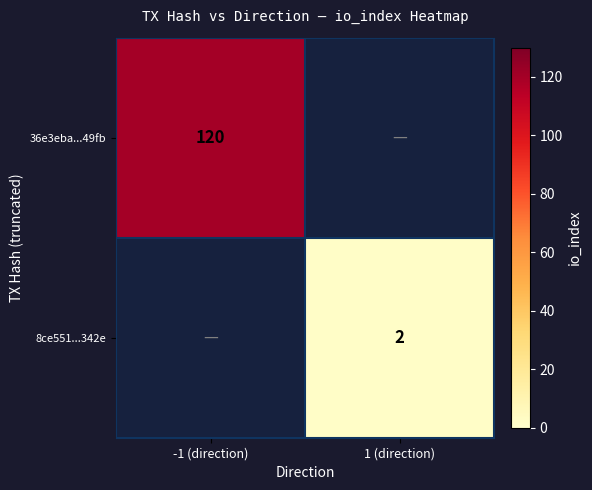

The 36e3eba...49fb series shows 120 at -1 (direction). True or false?

True